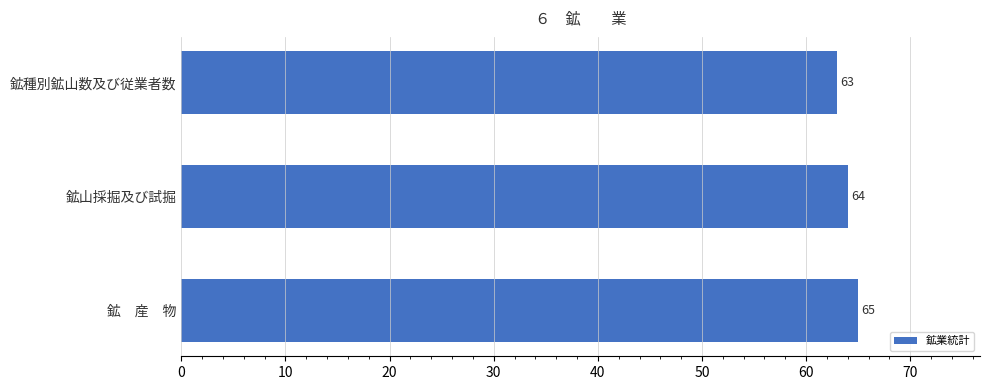

Are the bars horizontal?

Yes